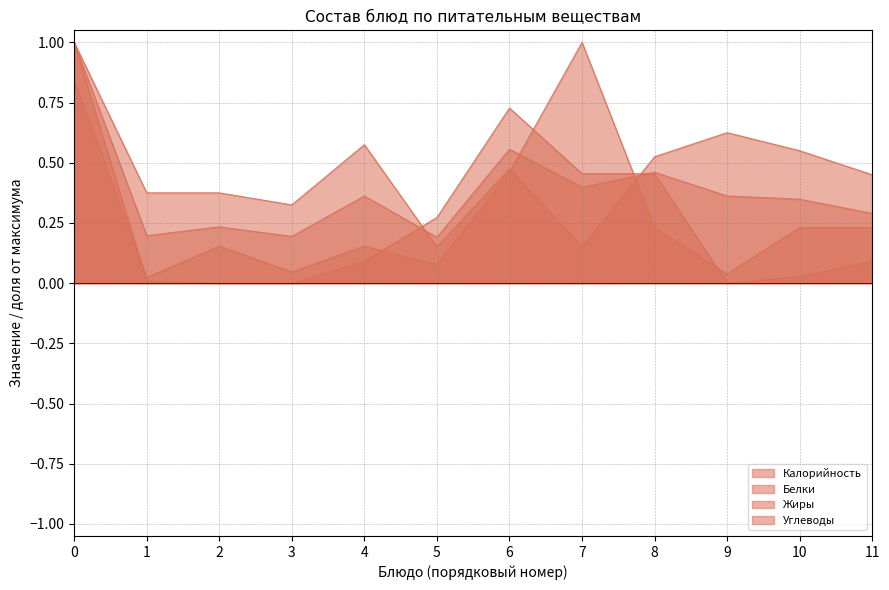

How many lines are shown in the chart?

4